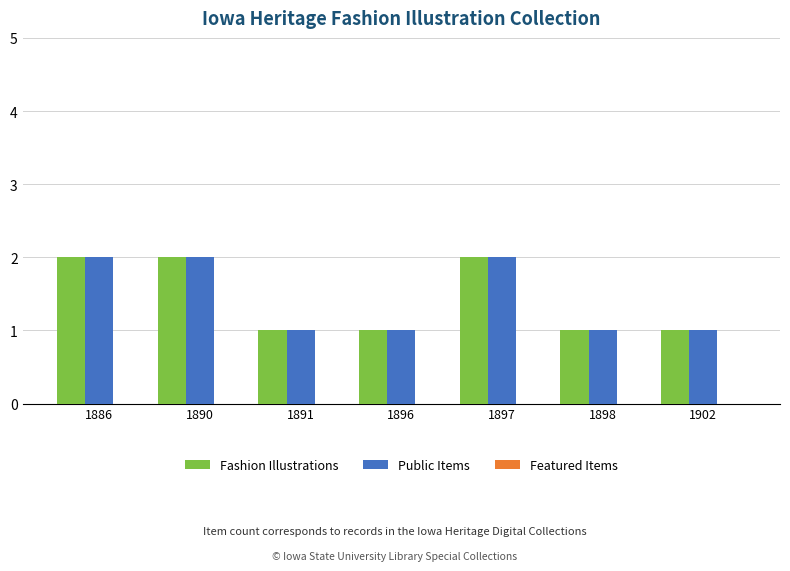

What is the sum of all Public Items values?

10